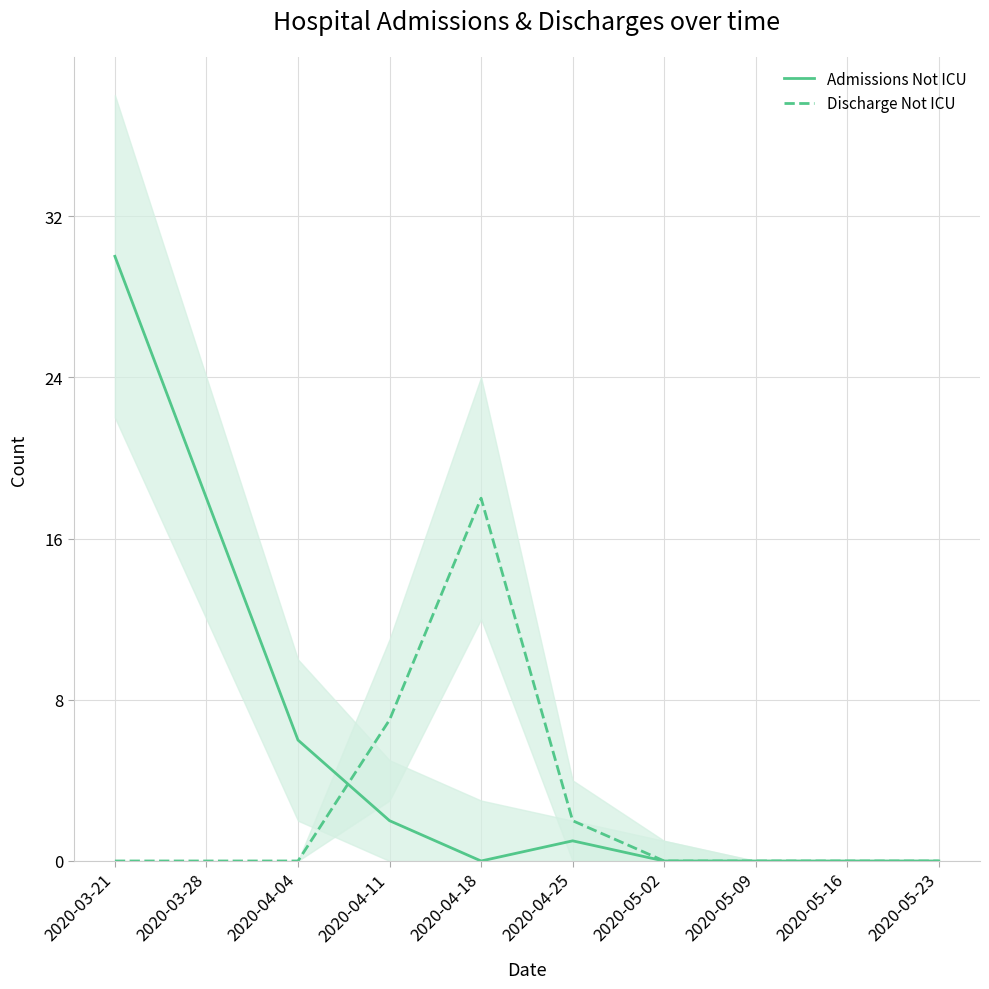

Rank the series by their maximum value, from highest to lowest.

Admissions Not ICU, Discharge Not ICU